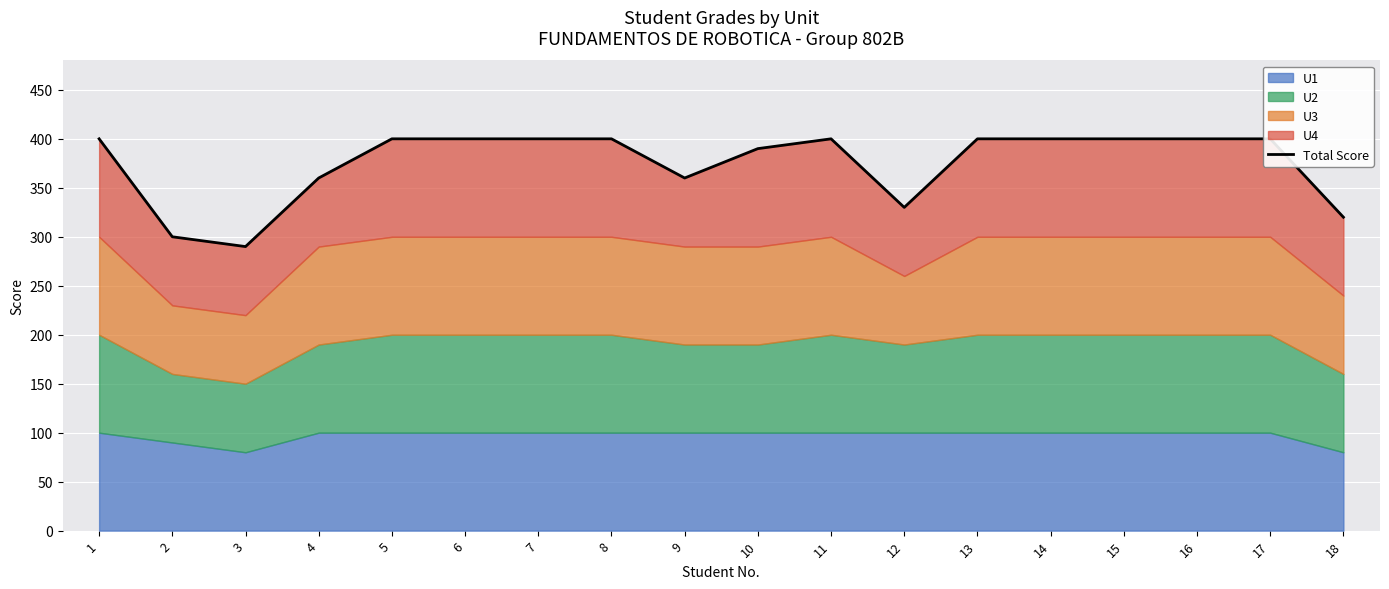

At which category does the data reach its first local peak?

11